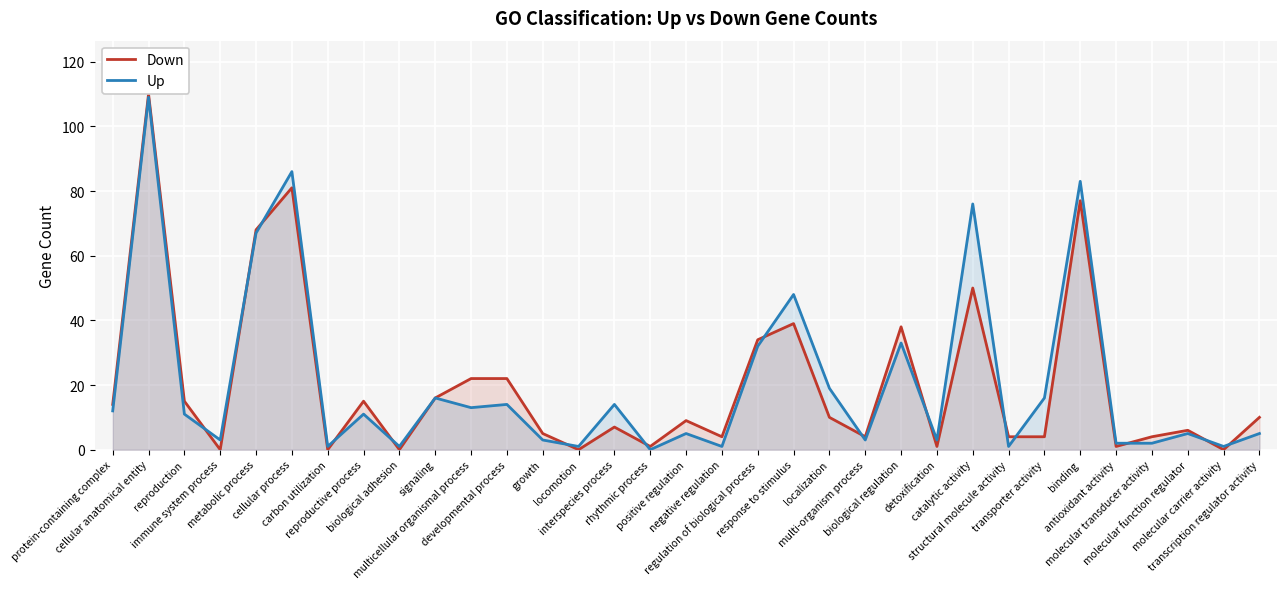

What is the difference between the Up values at signaling and molecular function regulator?

11